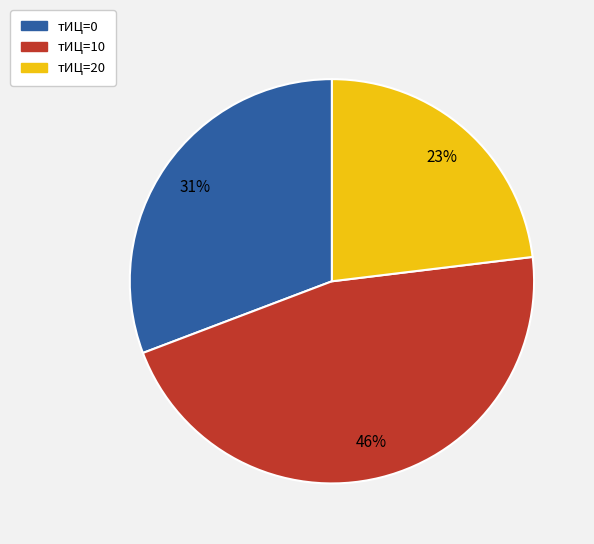

To the nearest percent, what percentage of the pie is тИЦ=10?

46%